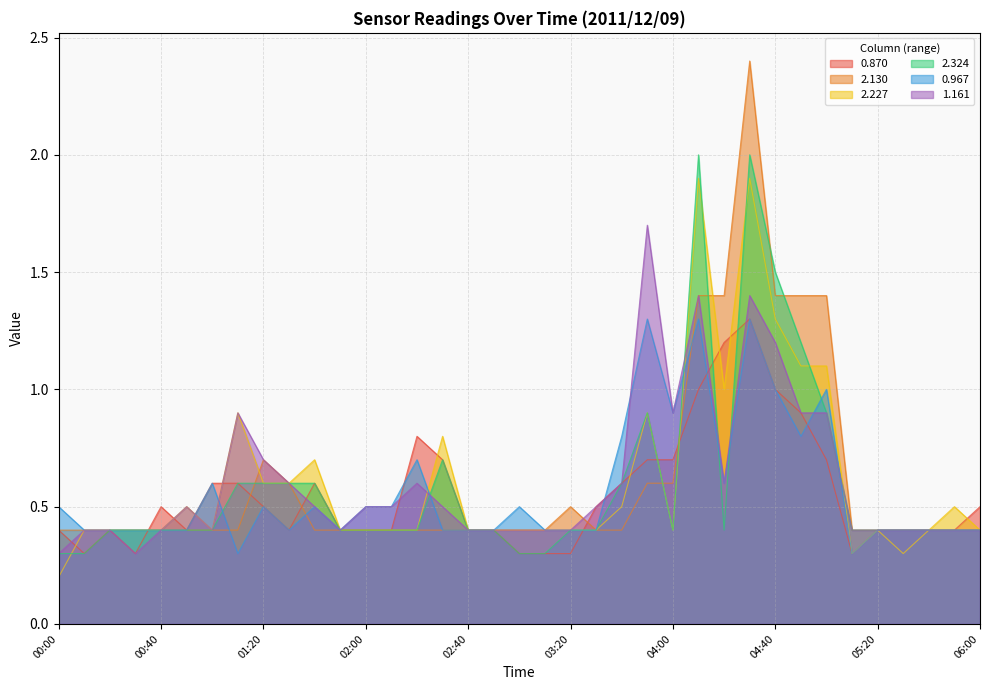

At how many categories does at least one series exceed 0?

37